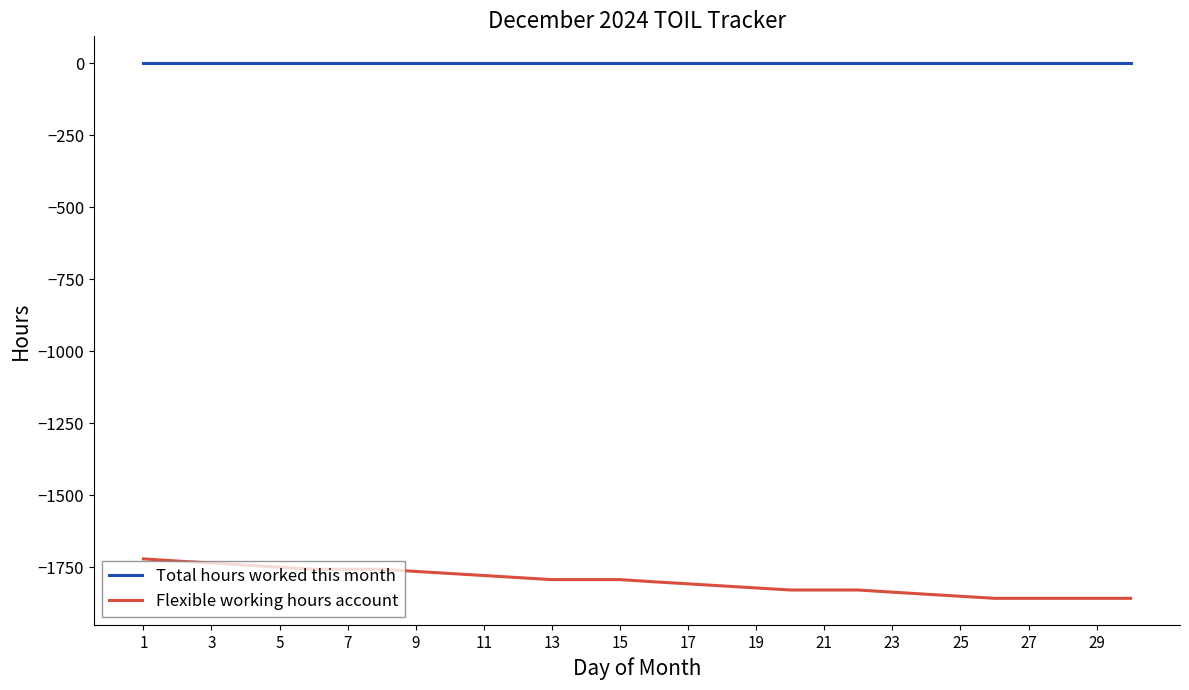

True or false: Total hours worked this month and Flexible working hours account intersect in this chart.

False